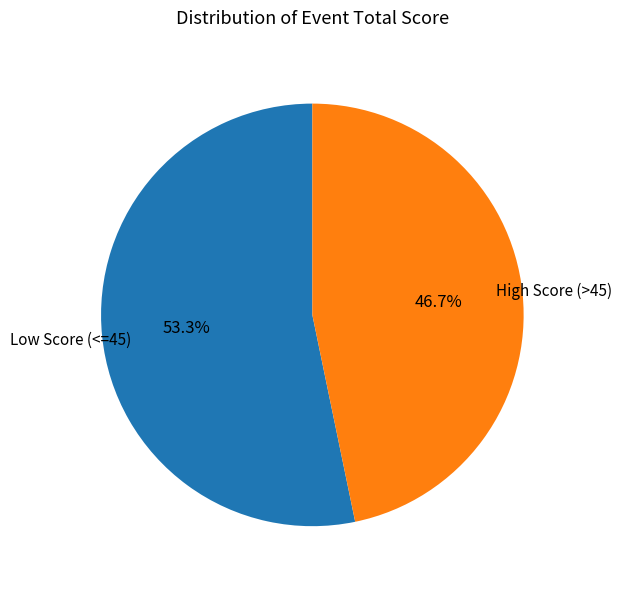

Rank the categories by value from highest to lowest.

Low Score (<=45), High Score (>45)